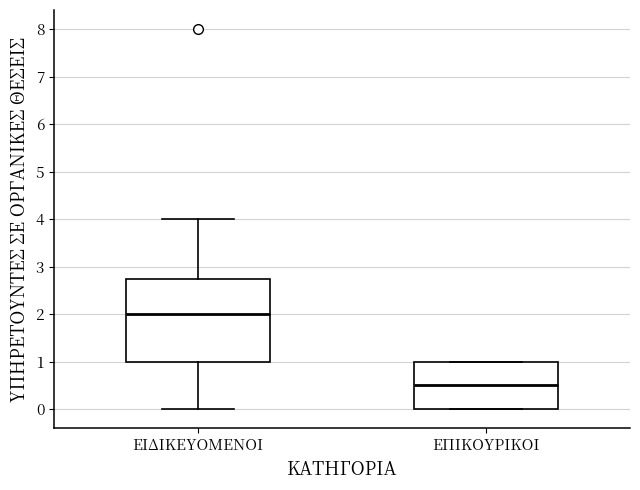

Where does the median line of the box for ΕΙΔΙΚΕΥΟΜΕΝΟΙ sit on the y-axis? The values are not printed on the chart, so give them approximately, as read against the axis.

2.0